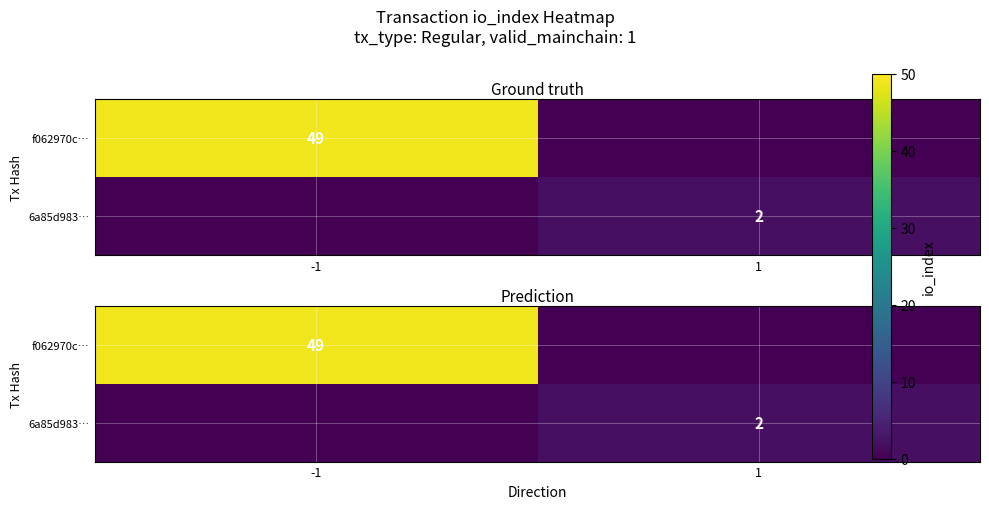

What is the spread (max minus min) of values at 1?

2